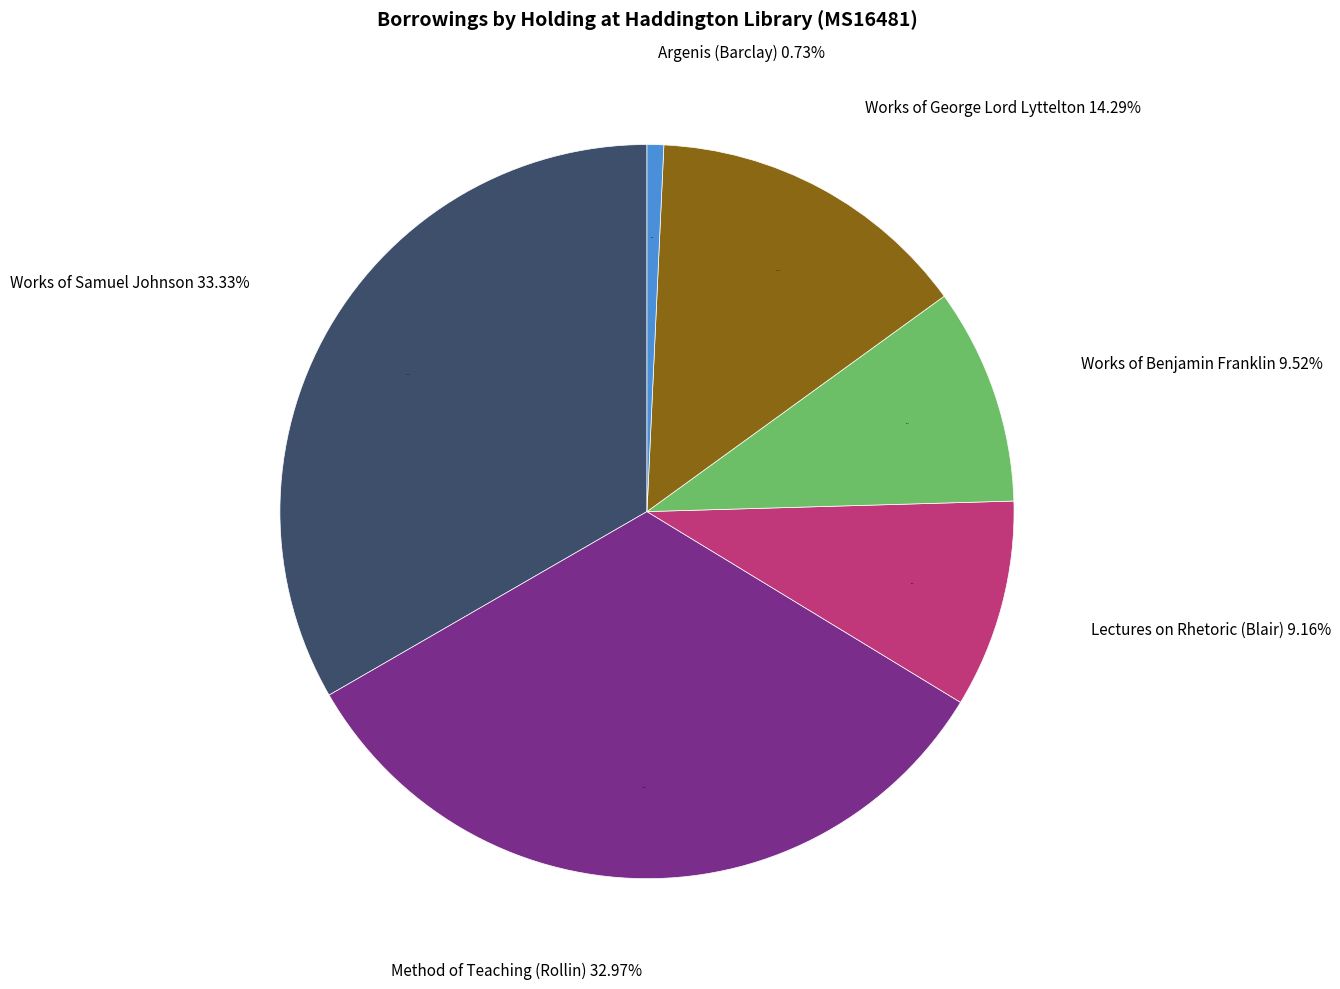

Rank the categories by value from lowest to highest.

Argenis (Barclay), Lectures on Rhetoric (Blair), Works of Benjamin Franklin, Works of George Lord Lyttelton, Method of Teaching (Rollin), Works of Samuel Johnson